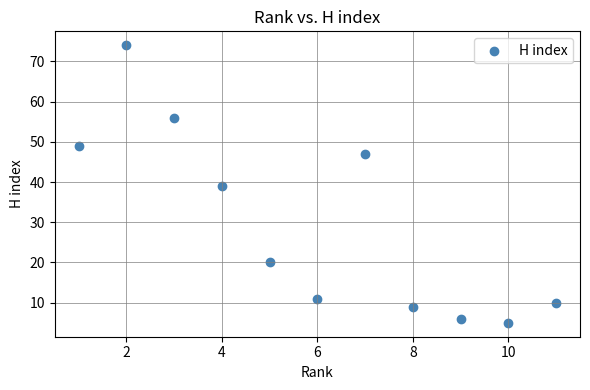

What is the average X value?

6